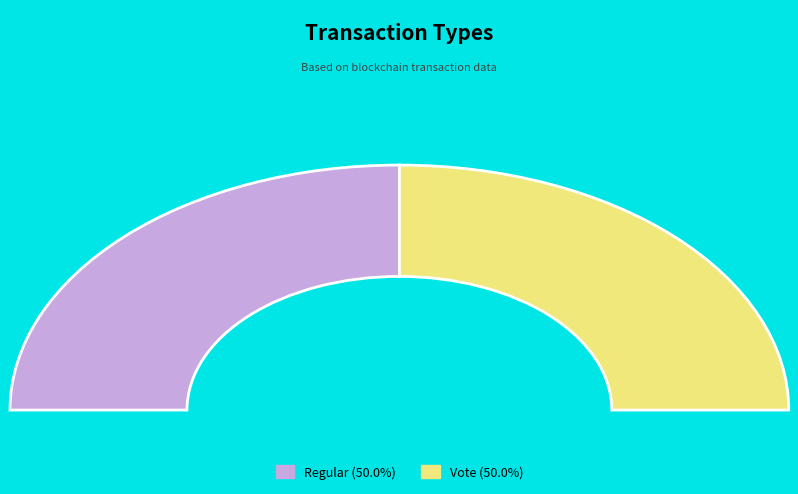

To the nearest percent, what portion does Regular represent?

50%